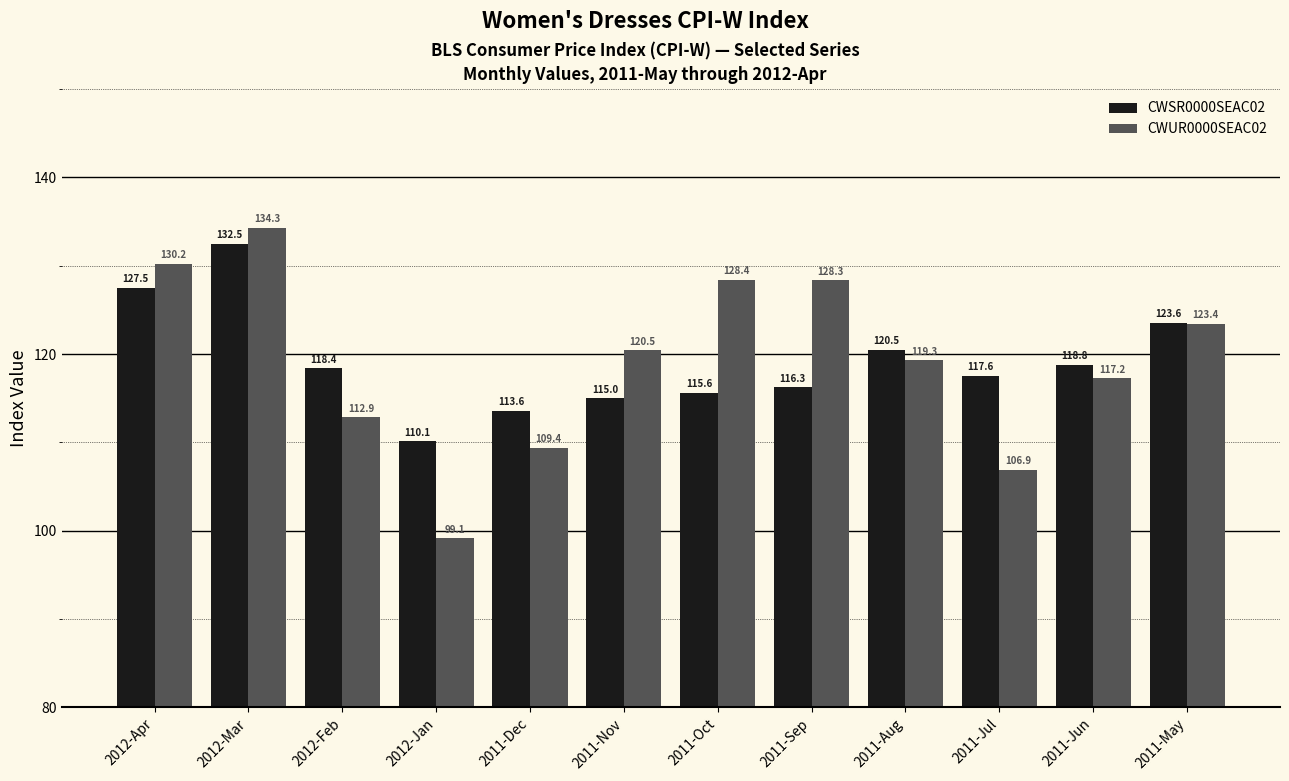

Which series has the largest total across all categories?

CWUR0000SEAC02